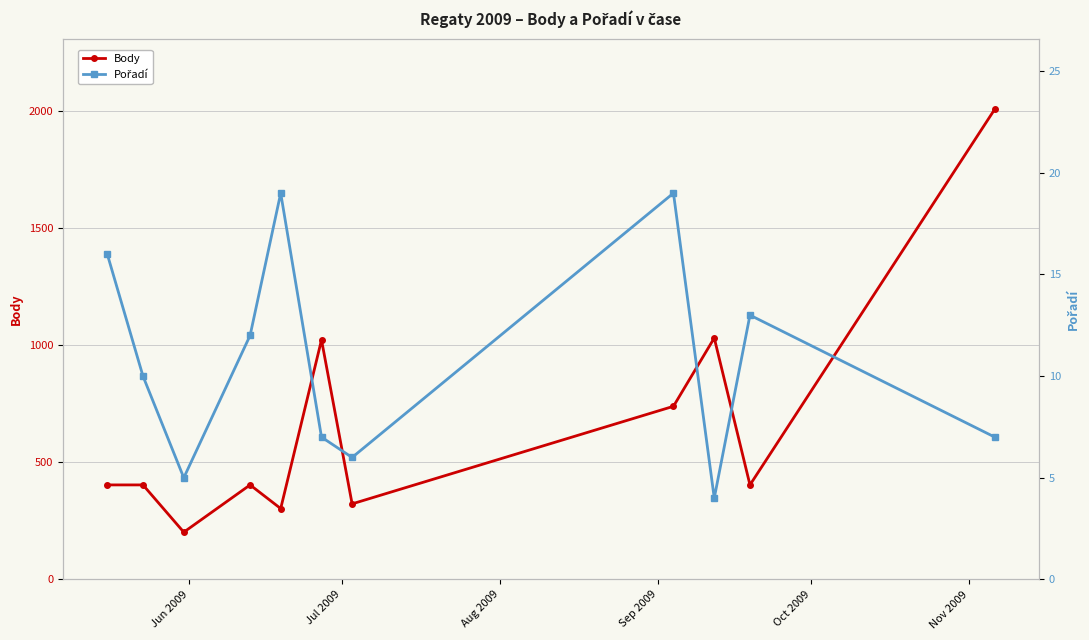

What is the minimum value for Body?

202